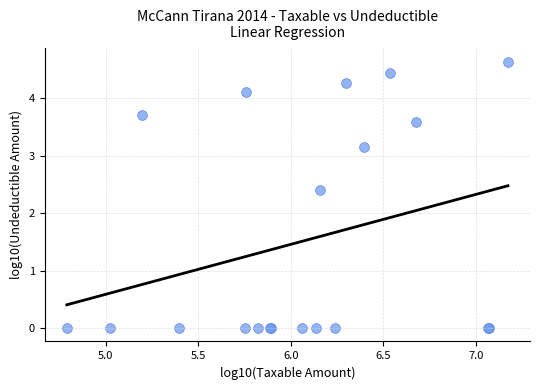

What Y value in the scatter plot is closest to 2?

2.4